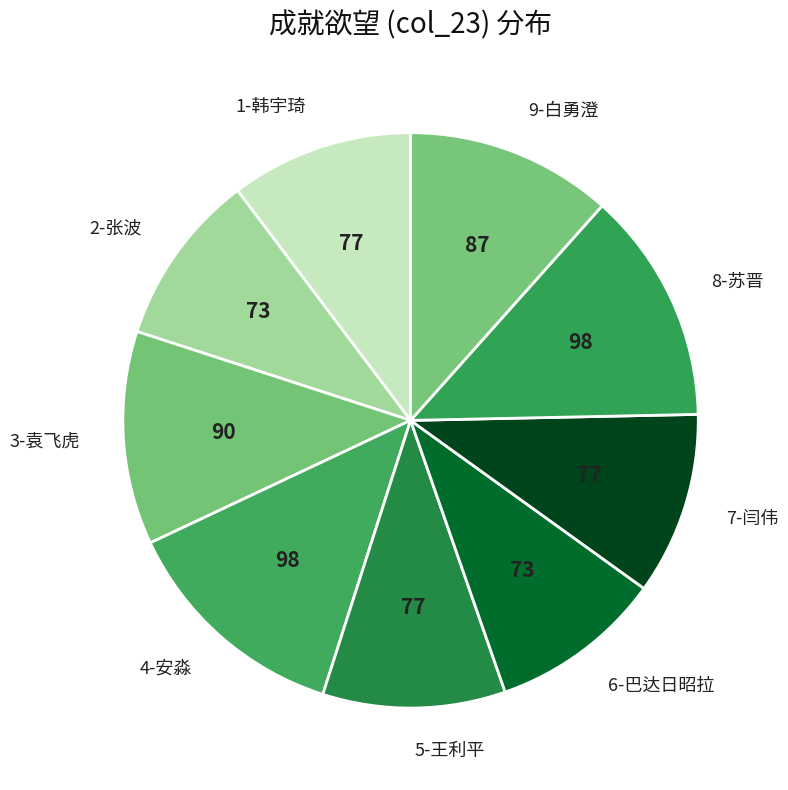

Is there a majority slice in this chart?

No